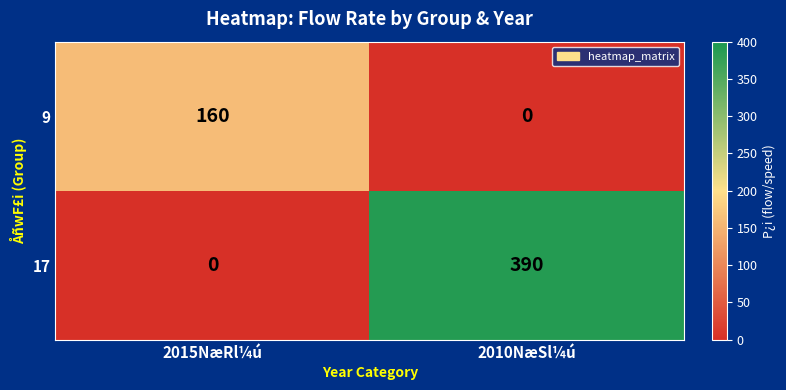

Reading left to right, extract all data points from this chart.

9: 160	0
17: 0	390